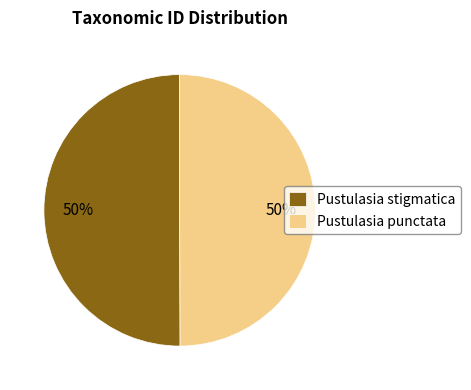

What percentage is the Pustulasia punctata slice, to the nearest percent?

50%